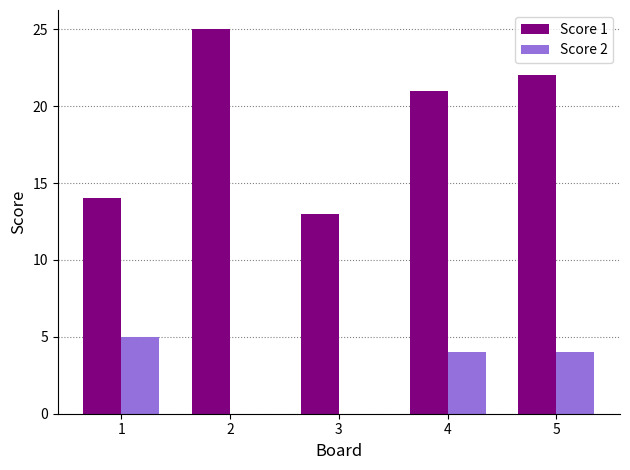

Between 3 and 5, which series saw the biggest shift?

Score 1